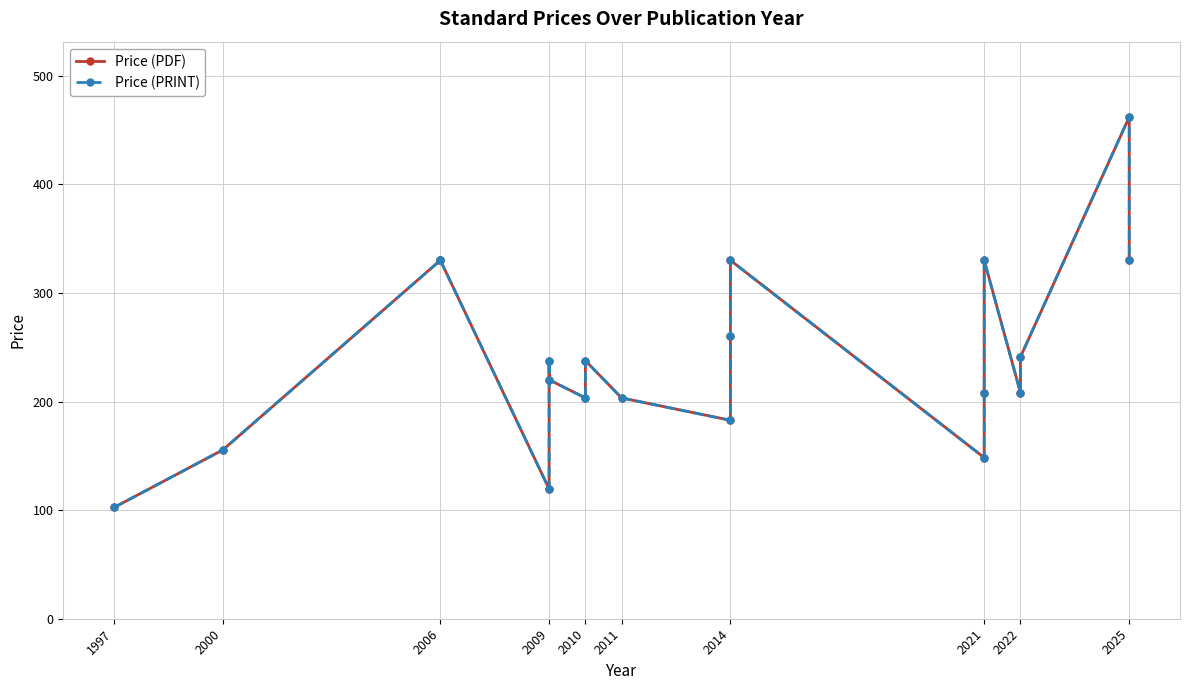

Is it true that Price (PDF) equals 462.0 at 2025?

True